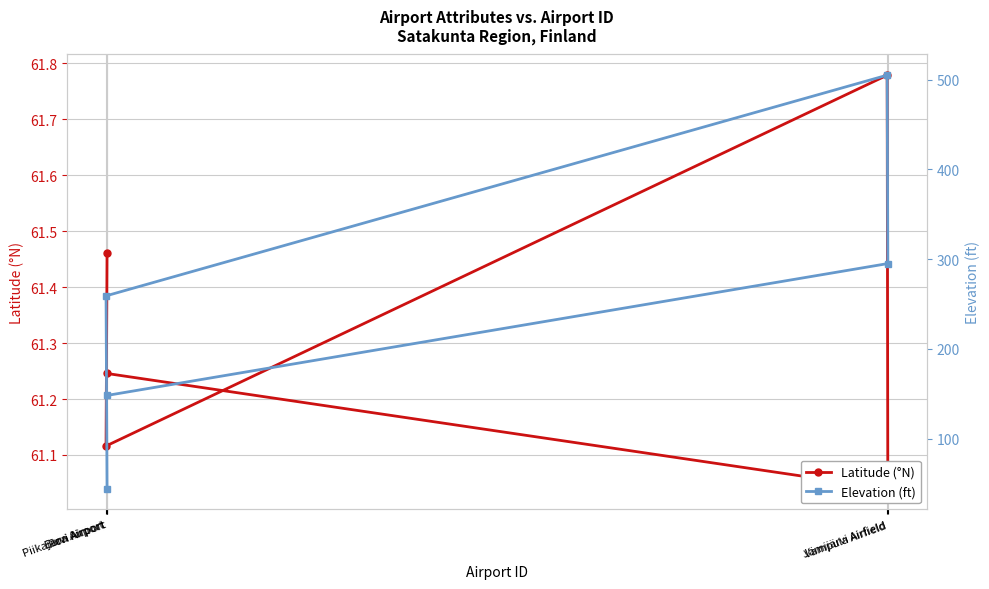

What is the spread (max minus min) of values at Eura Airport?

197.9